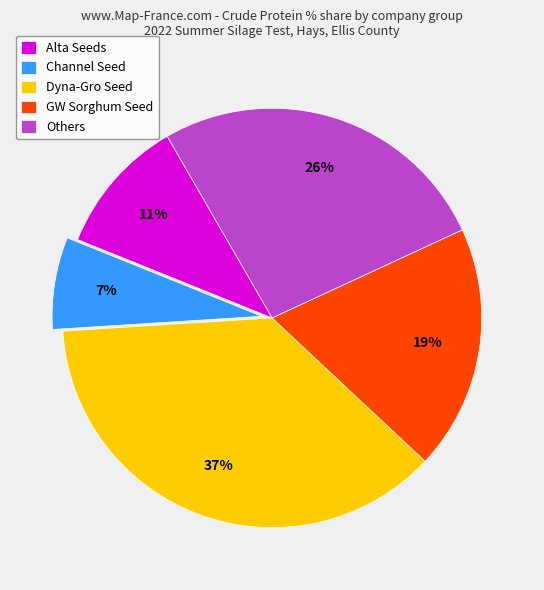

The Others slice represents 19% of the pie. True or false?

False